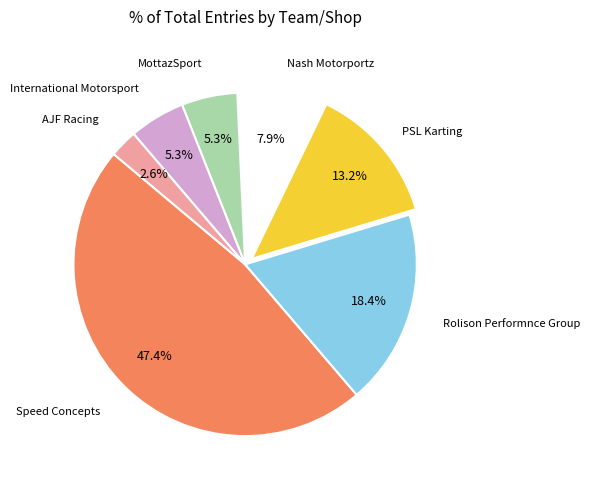

Is there a majority slice in this chart?

No